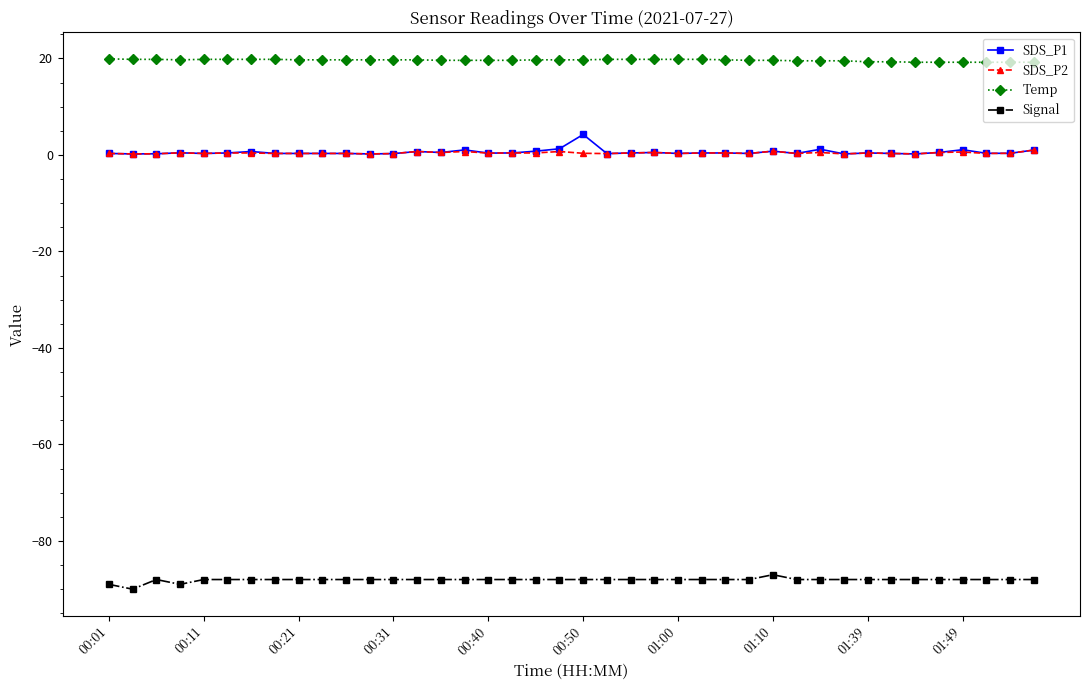

What is the smallest value displayed?

-90.0